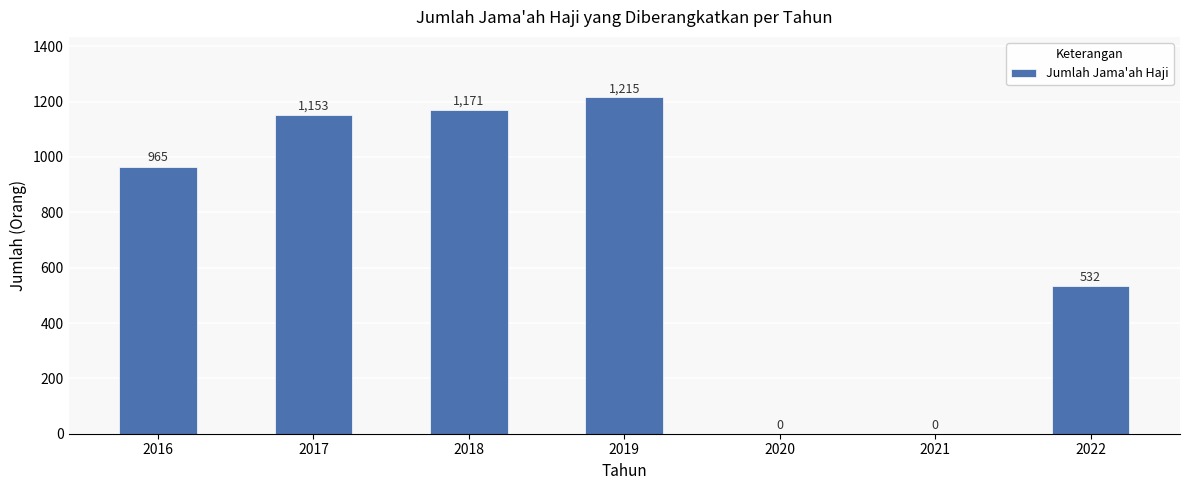

What is the greatest value displayed?

1215